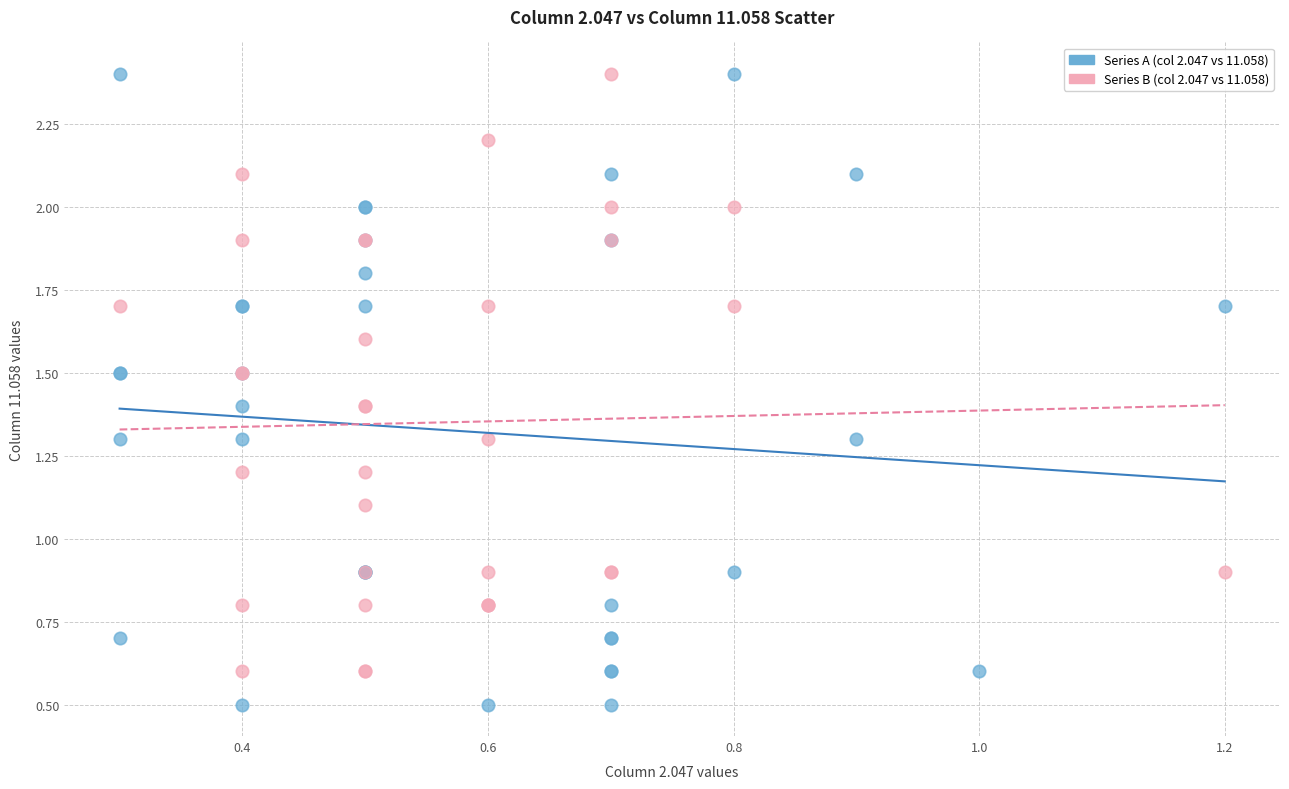

What are all the series names shown in the legend?

Series A (col 2.047 vs 11.058), Series B (col 2.047 vs 11.058)